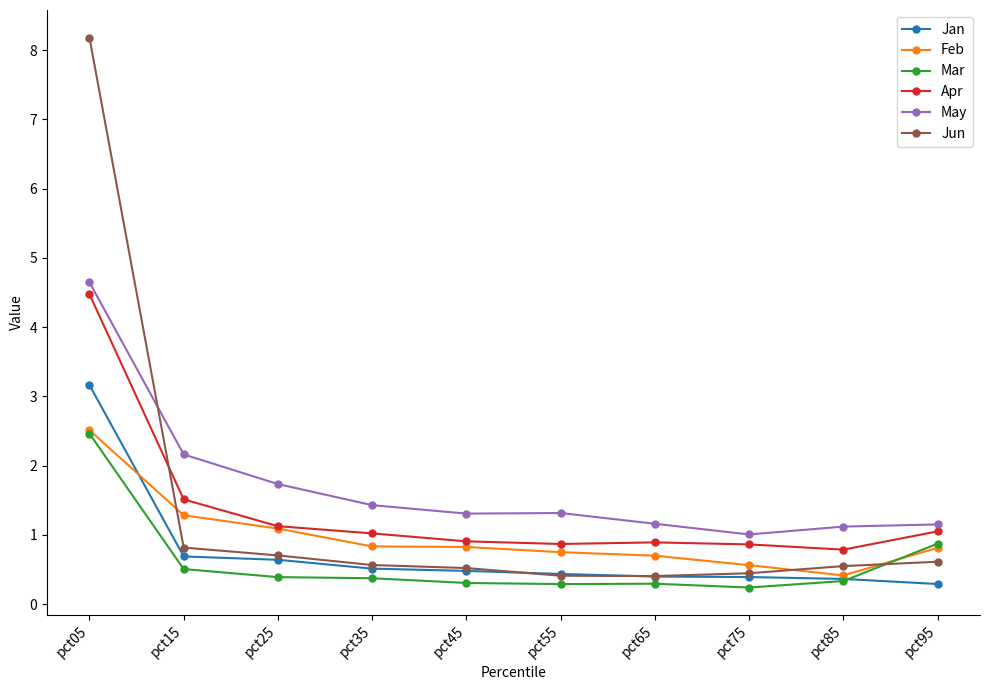

At how many categories does at least one series exceed 2?

2